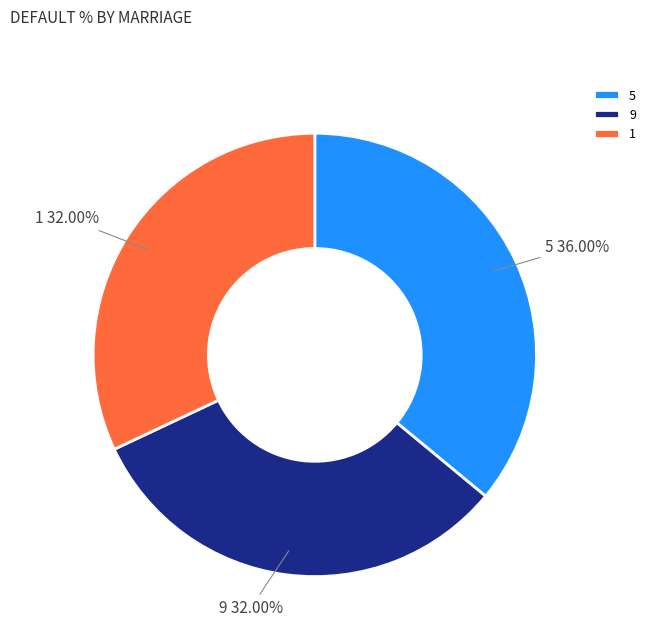

Is there any slice that represents more than half of the pie?

No